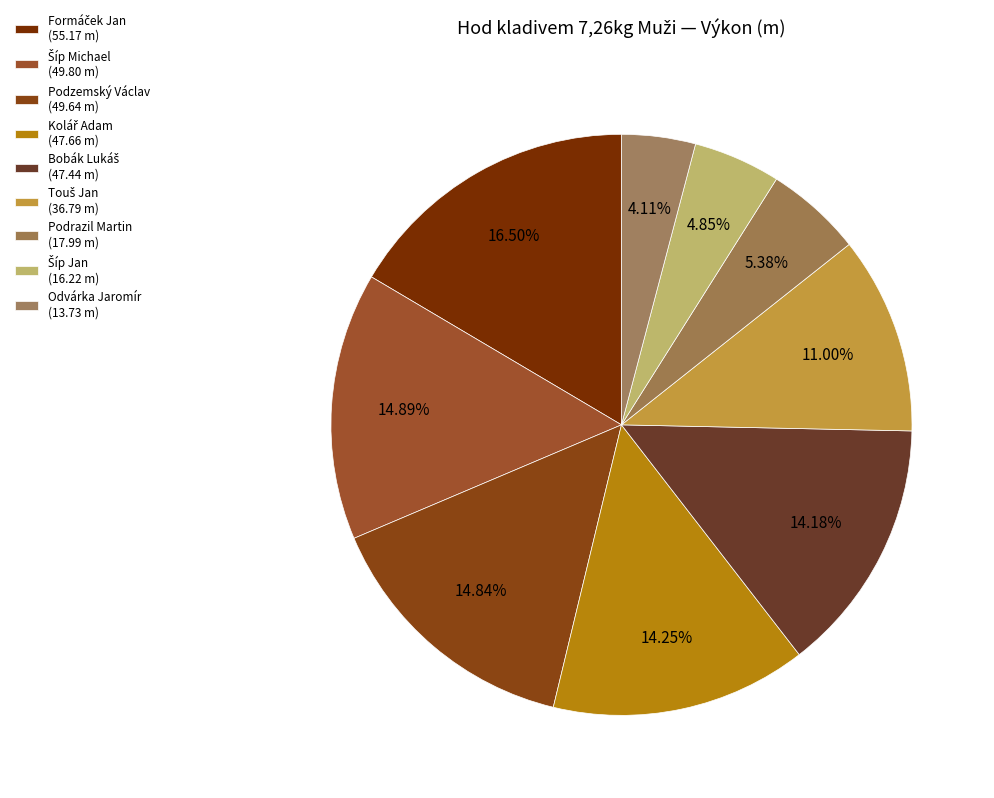

How many segments does this pie chart have?

9